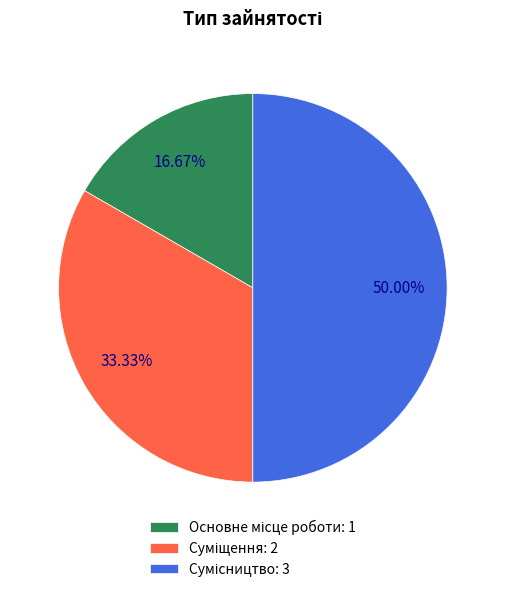

Which has a higher value, Суміщення or Основне місце роботи?

Суміщення